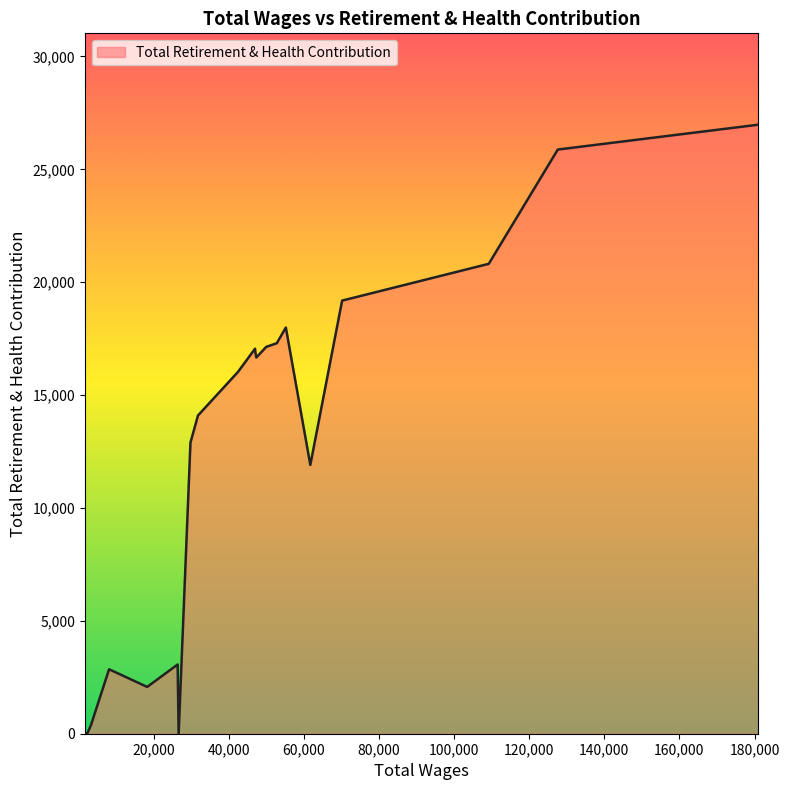

What is the difference between the maximum and minimum values?

26979